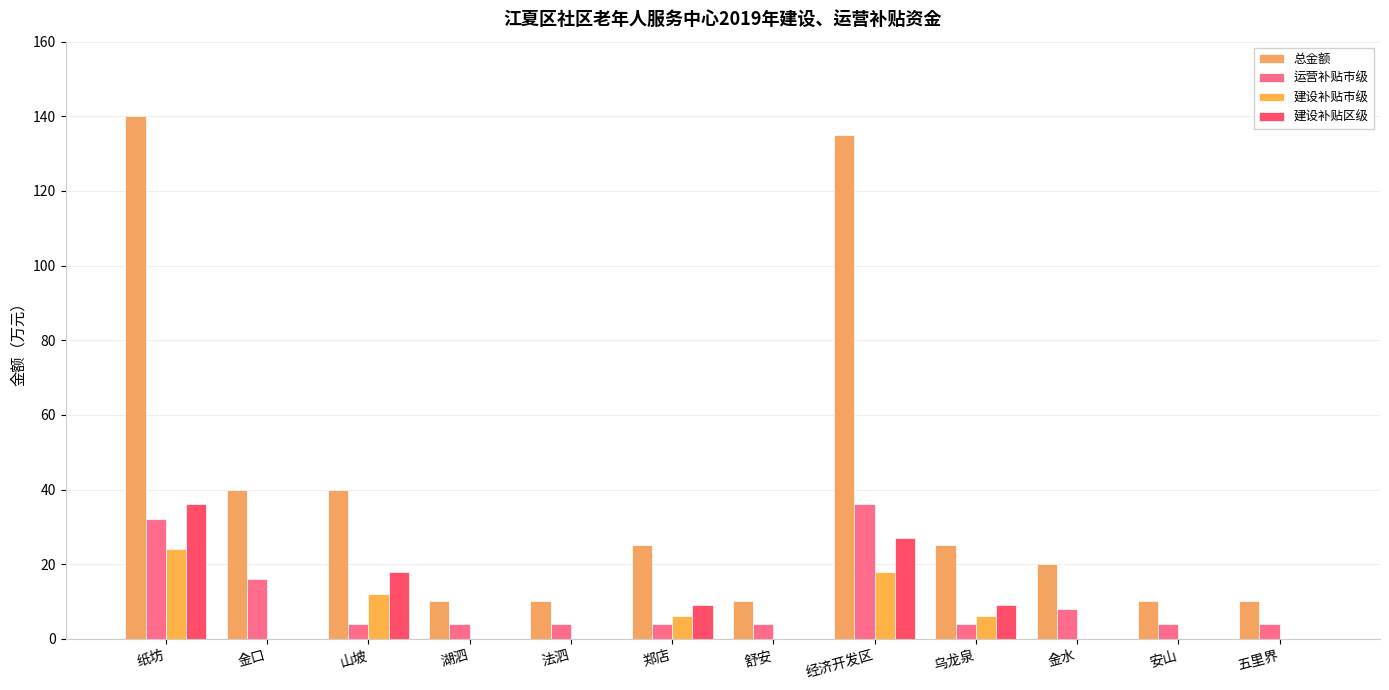

Count the number of categories in the chart.

12